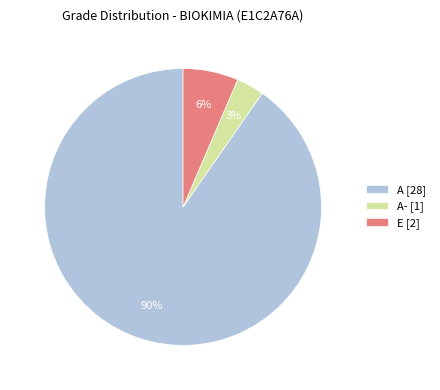

To the nearest percent, what is the average slice percentage?

33%